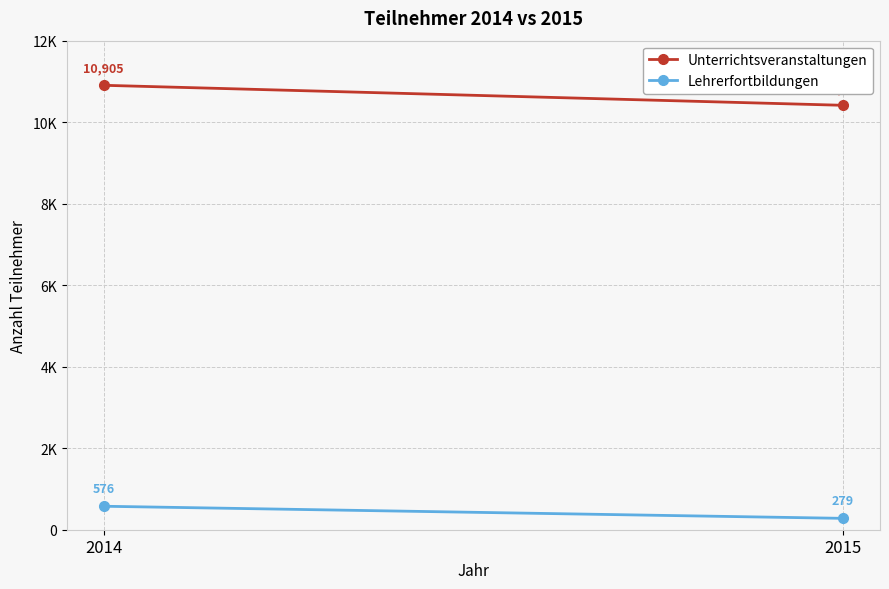

At how many categories does at least one series exceed 8981?

2